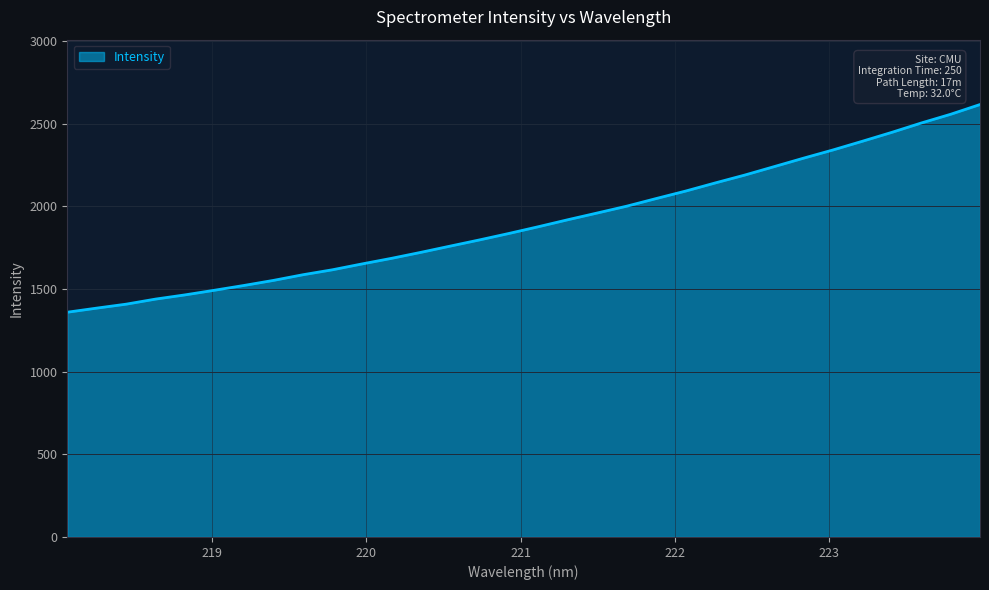

What is the difference between the maximum and minimum values?

1256.2